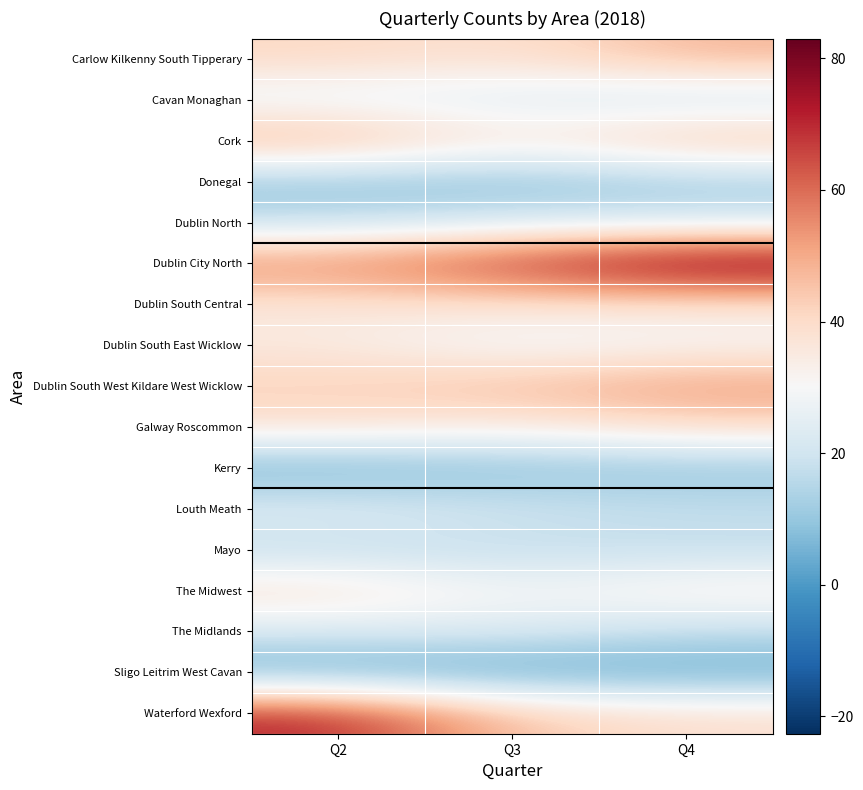

Reading left to right, transcribe all the data shown in this chart.

Carlow Kilkenny South Tipperary: Q2=41	Q3=38	Q4=48
Cavan Monaghan: Q2=25	Q3=23	Q4=19
Cork: Q2=50	Q3=35	Q4=47
Donegal: Q2=9	Q3=8	Q4=11
Dublin North: Q2=17	Q3=21	Q4=21
Dublin City North: Q2=56	Q3=69	Q4=83
Dublin South Central: Q2=36	Q3=37	Q4=36
Dublin South East Wicklow: Q2=35	Q3=27	Q4=30
Dublin South West Kildare West Wicklow: Q2=43	Q3=47	Q4=53
Galway Roscommon: Q2=38	Q3=34	Q4=40
Kerry: Q2=5	Q3=8	Q4=9
Louth Meath: Q2=24	Q3=20	Q4=18
Mayo: Q2=17	Q3=17	Q4=17
The Midwest: Q2=39	Q3=29	Q4=35
The Midlands: Q2=22	Q3=23	Q4=17
Sligo Leitrim West Cavan: Q2=3	Q3=2	Q4=3
Waterford Wexford: Q2=71	Q3=44	Q4=39